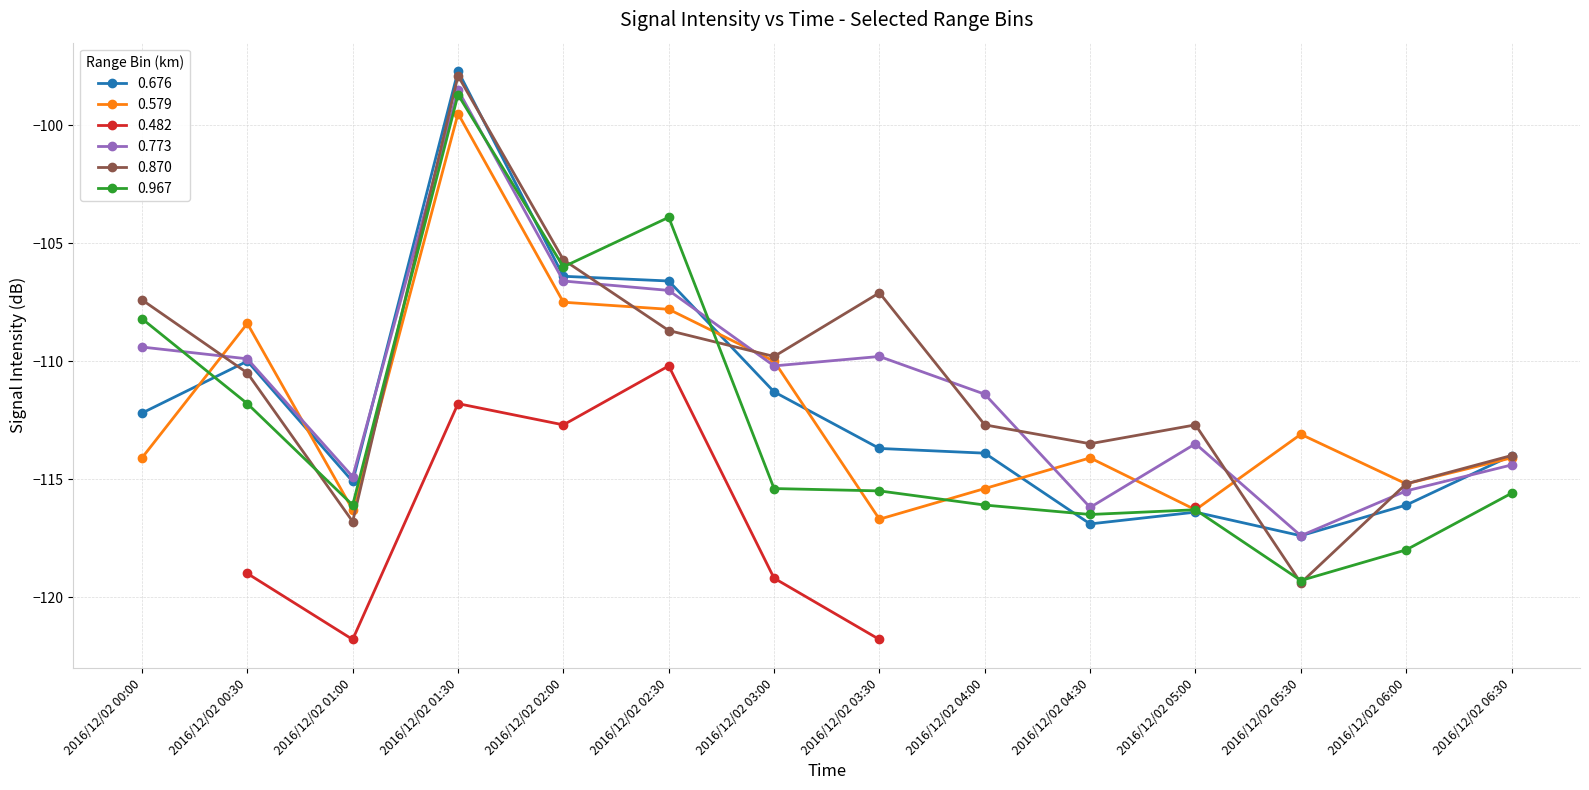

At which category does 0.676 reach its first local valley?

2016/12/02 01:00